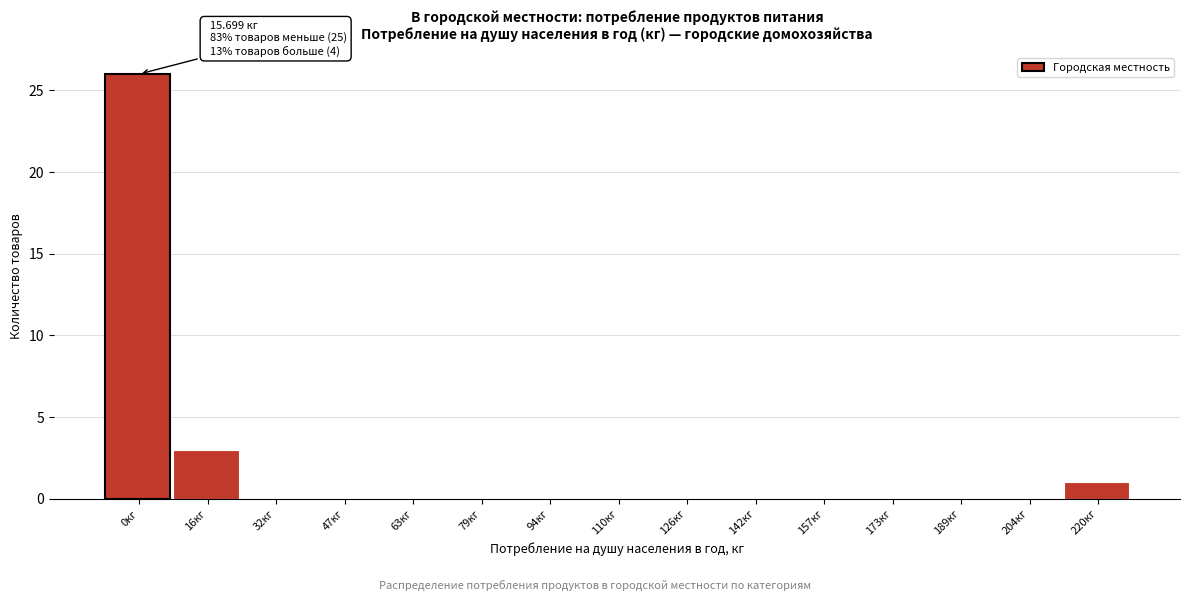

Reading left to right, extract all data points from this chart.

0кг=26	16кг=3	32кг=0	47кг=0	63кг=0	79кг=0	94кг=0	110кг=0	126кг=0	142кг=0	157кг=0	173кг=0	189кг=0	204кг=0	220кг=1